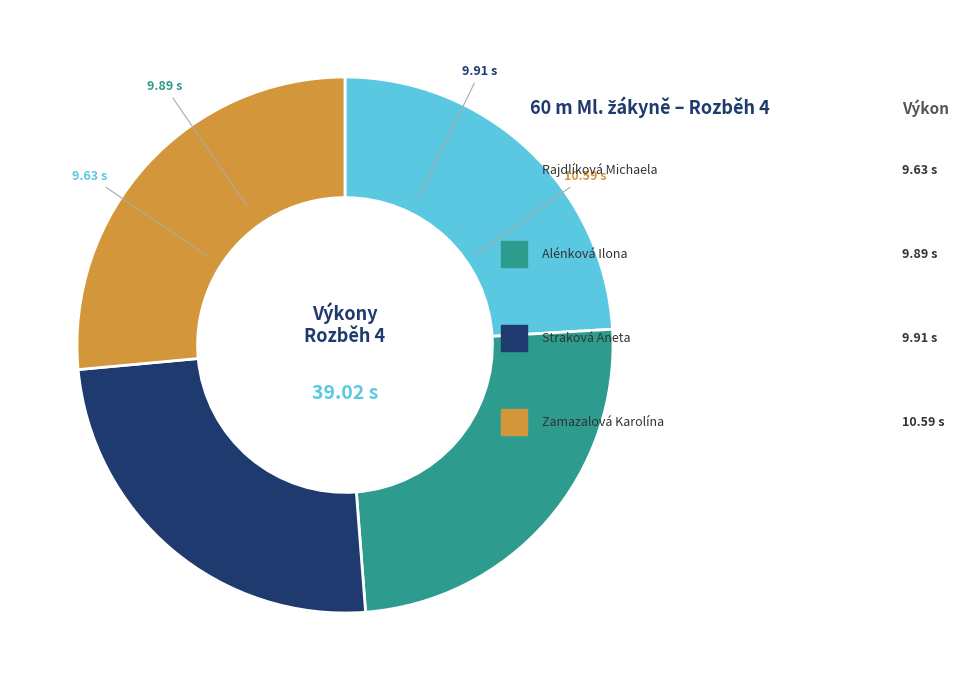

True or false: Alénková Ilona accounts for 17% of the total.

False